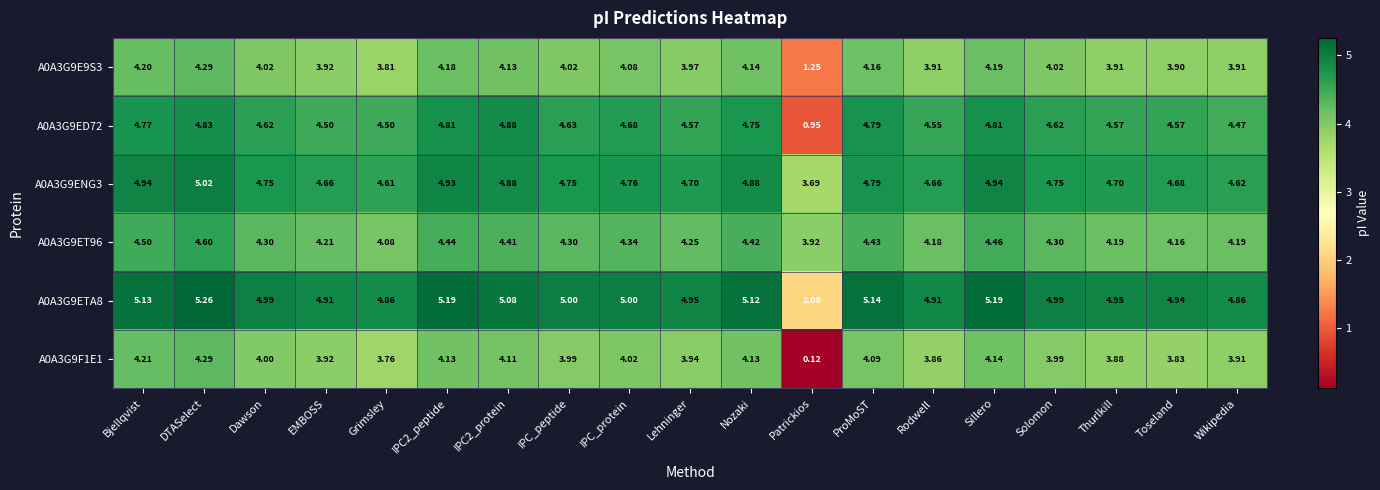

Which category has the highest value in the A0A3G9F1E1 series?

DTASelect